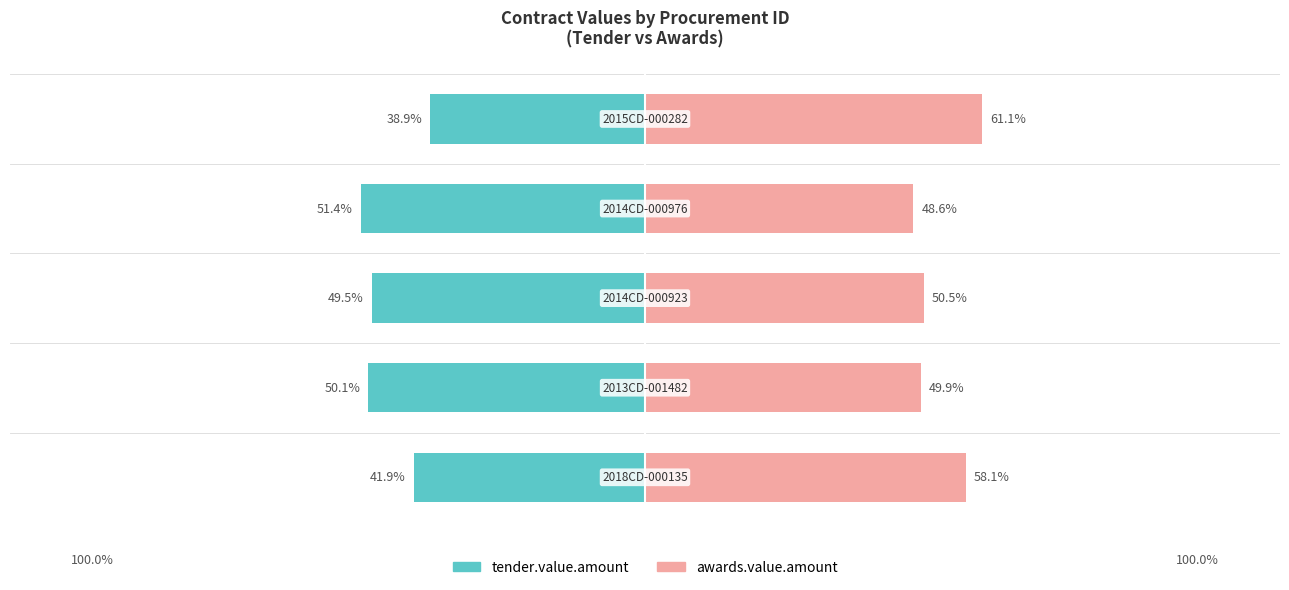

How many data points in awards.value.amount are above 50?

3